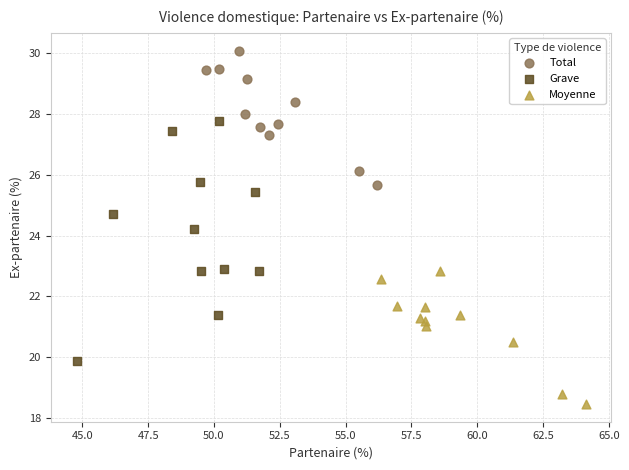

Which series contains the lowest Y value?

Moyenne